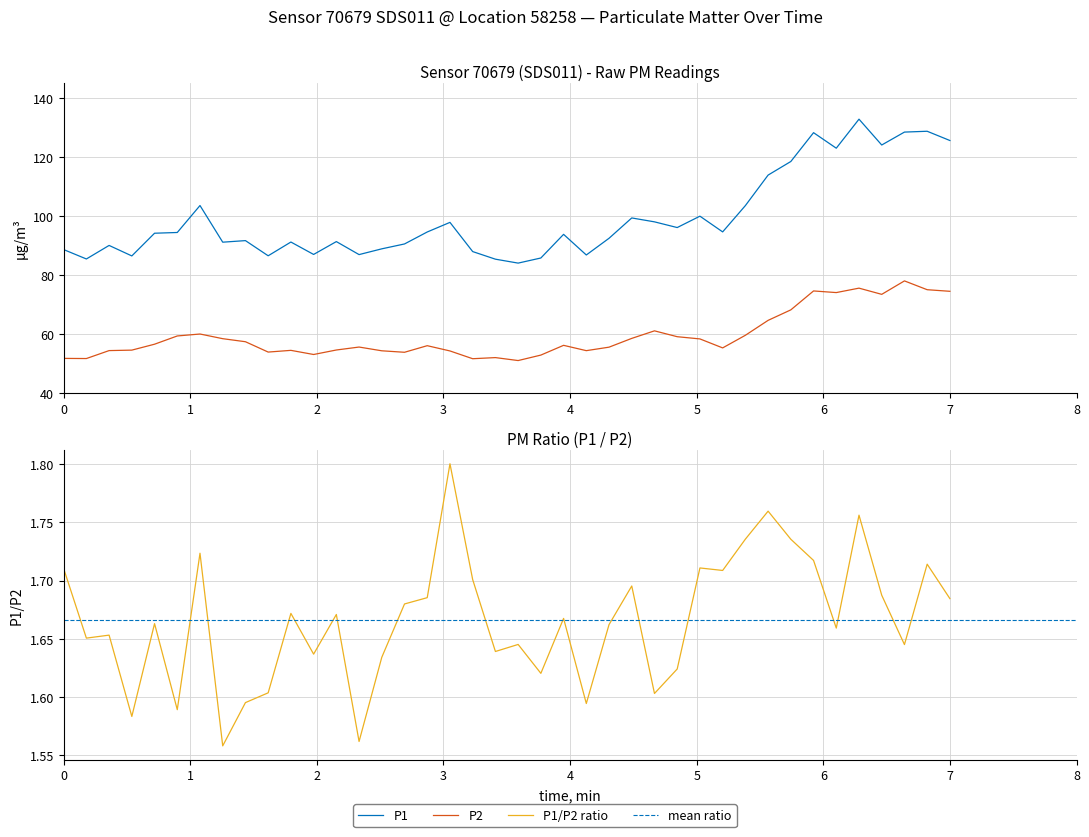

What is the maximum value shown in the chart?

132.8